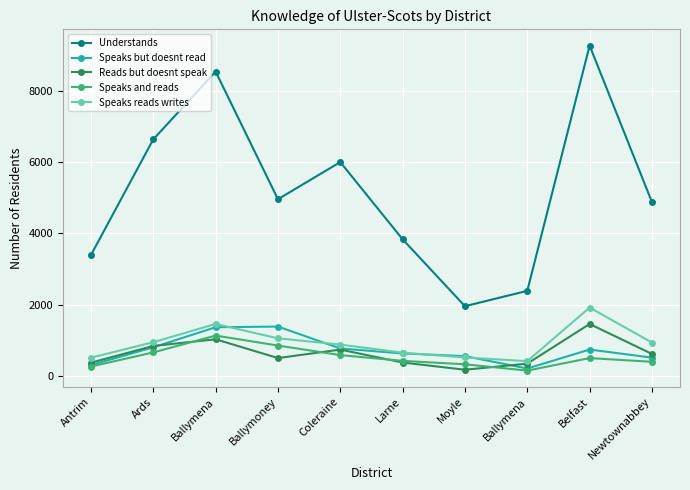

Is this an area chart (filled region under the line)?

No